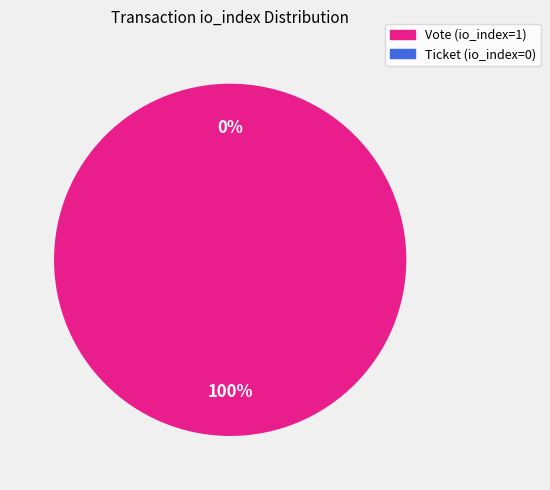

The Ticket (io_index=0) slice represents 0% of the pie. True or false?

True